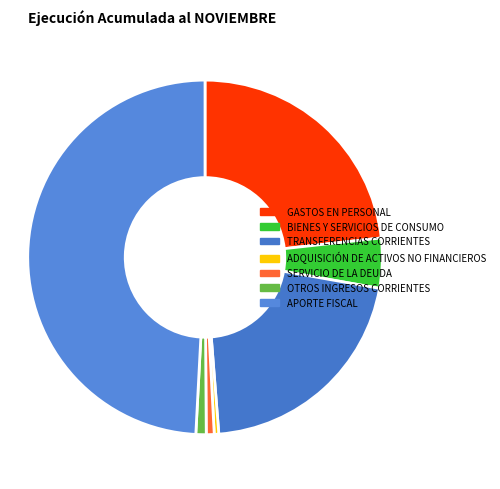

What portion of the pie excludes ADQUISICIÓN DE ACTIVOS NO FINANCIEROS?

99.6%